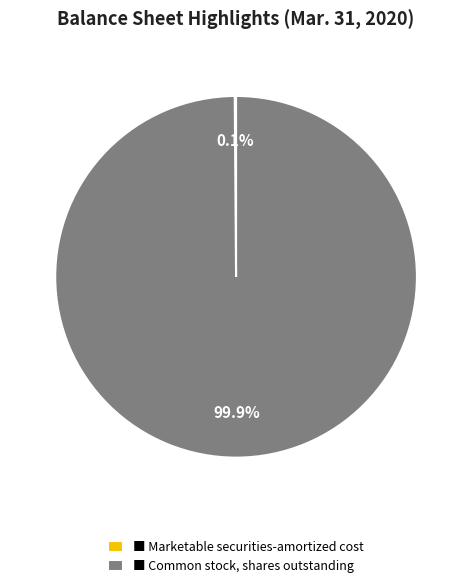

What percentage is NOT represented by ■ Common stock, shares outstanding?

0.1%